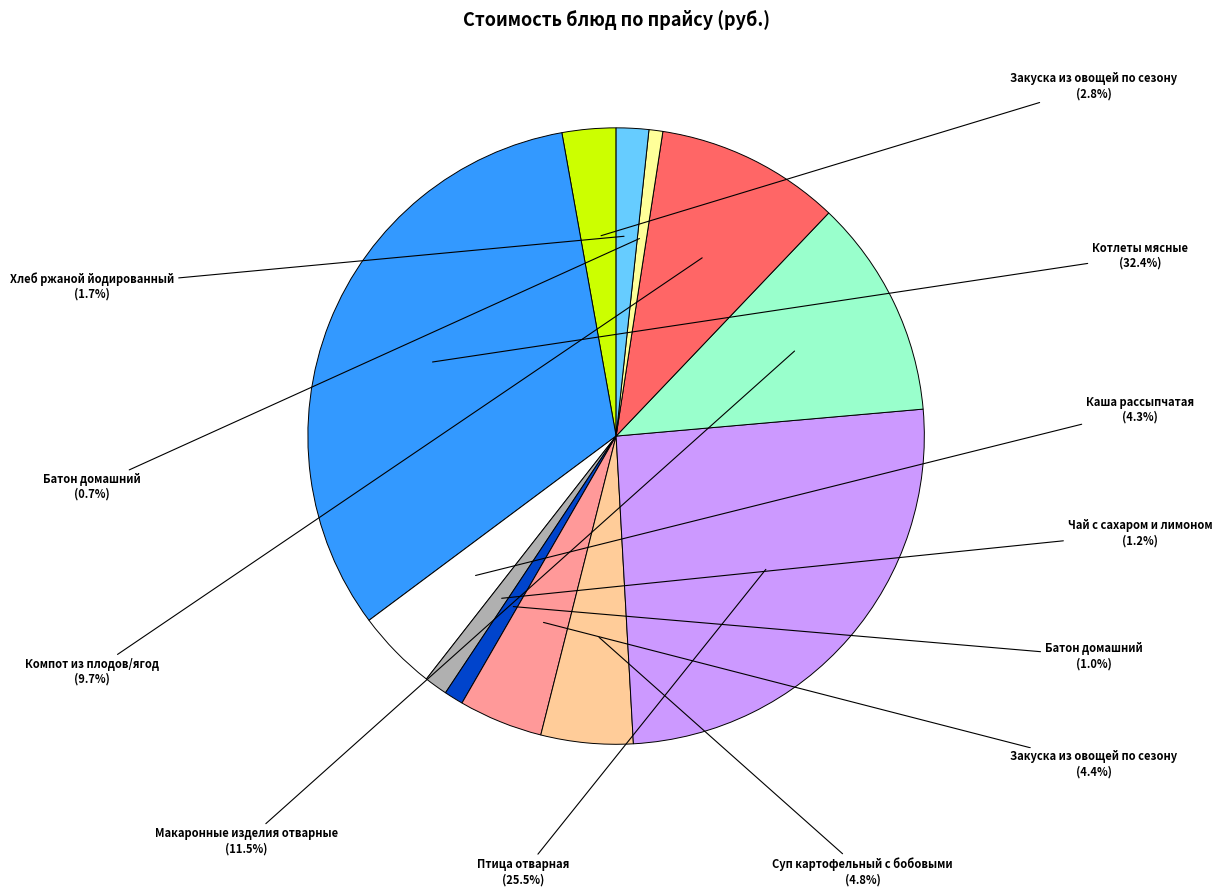

Is there any slice that represents more than half of the pie?

No